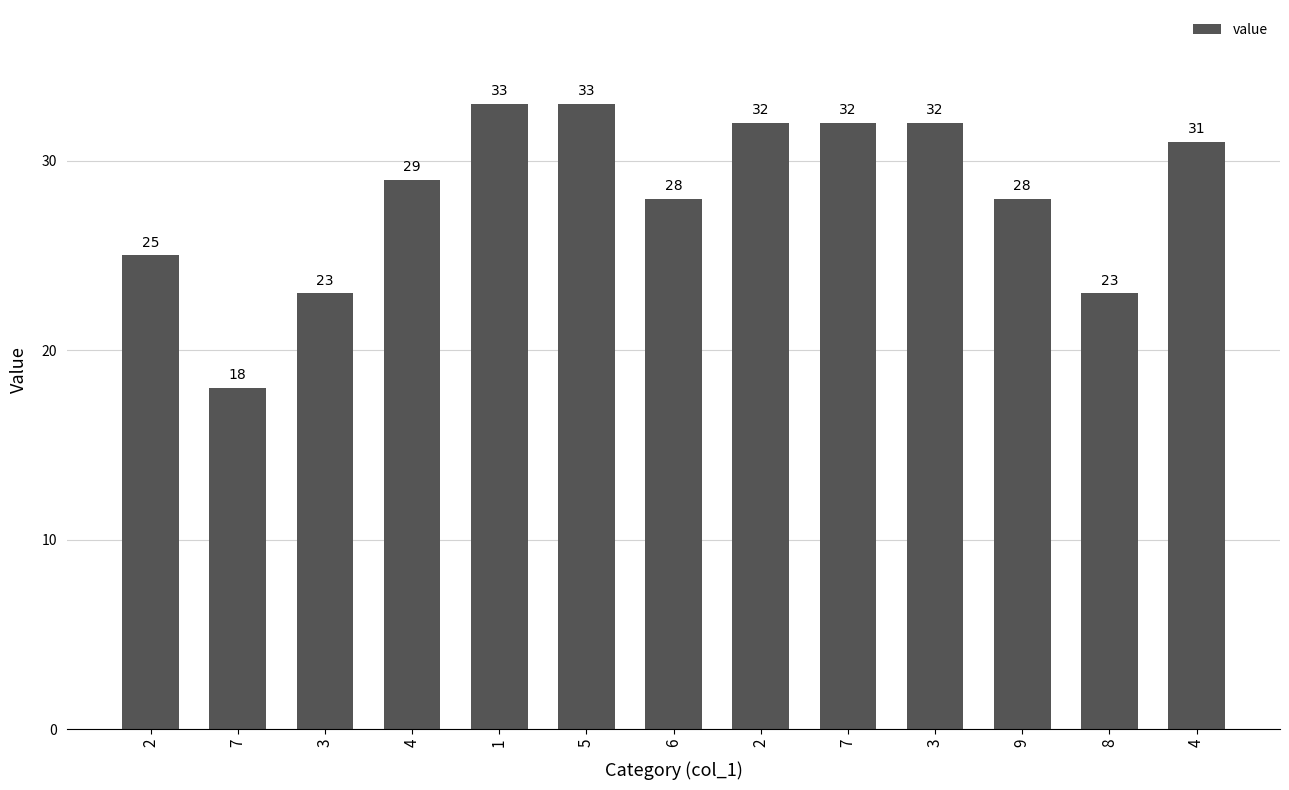

How many series are shown in this chart?

1